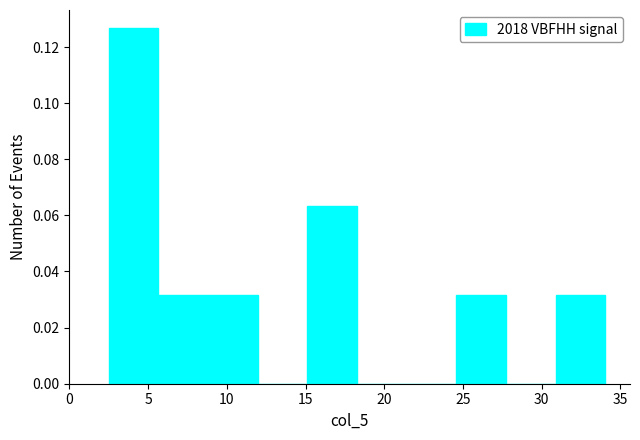

How tall is the bar that spans 2.5 to 5.5 on the x-axis? Neither the bar edges nor the heights are printed on the chart, so give them approximately, as read against the axes.

0.126